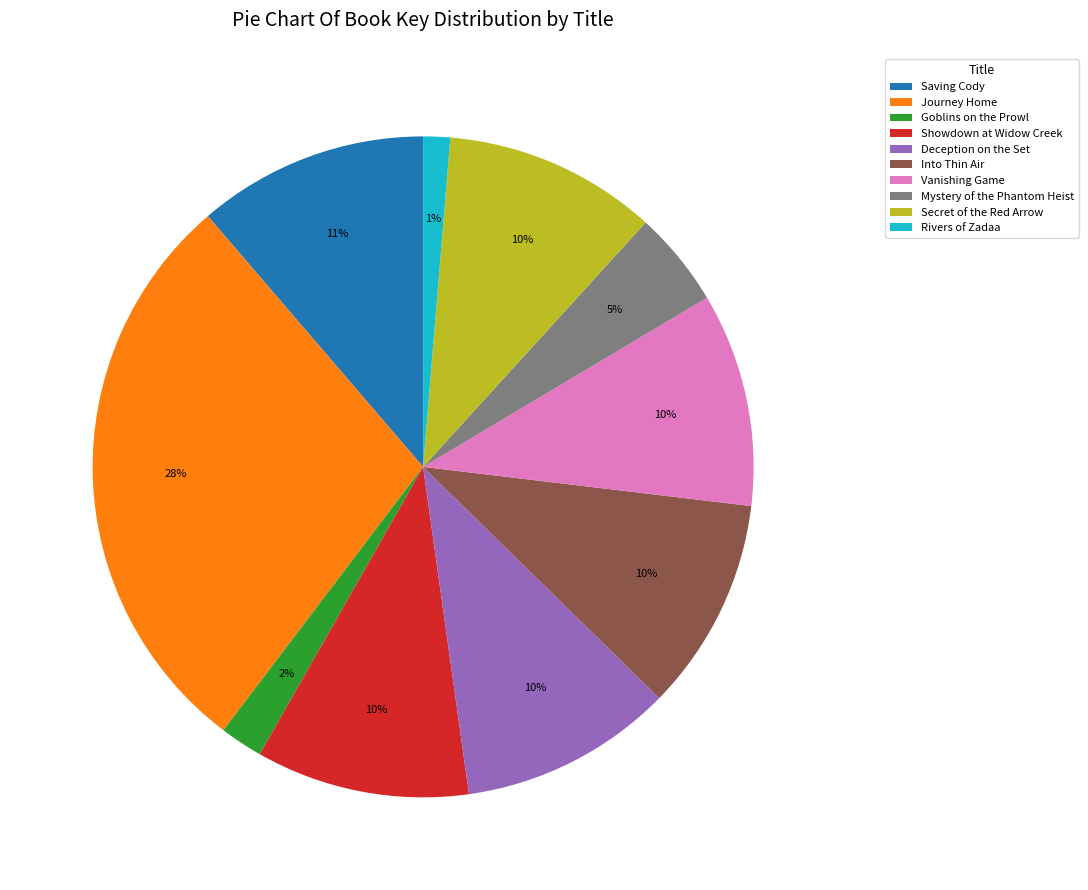

Is it true that Showdown at Widow Creek is 19% of the pie?

False